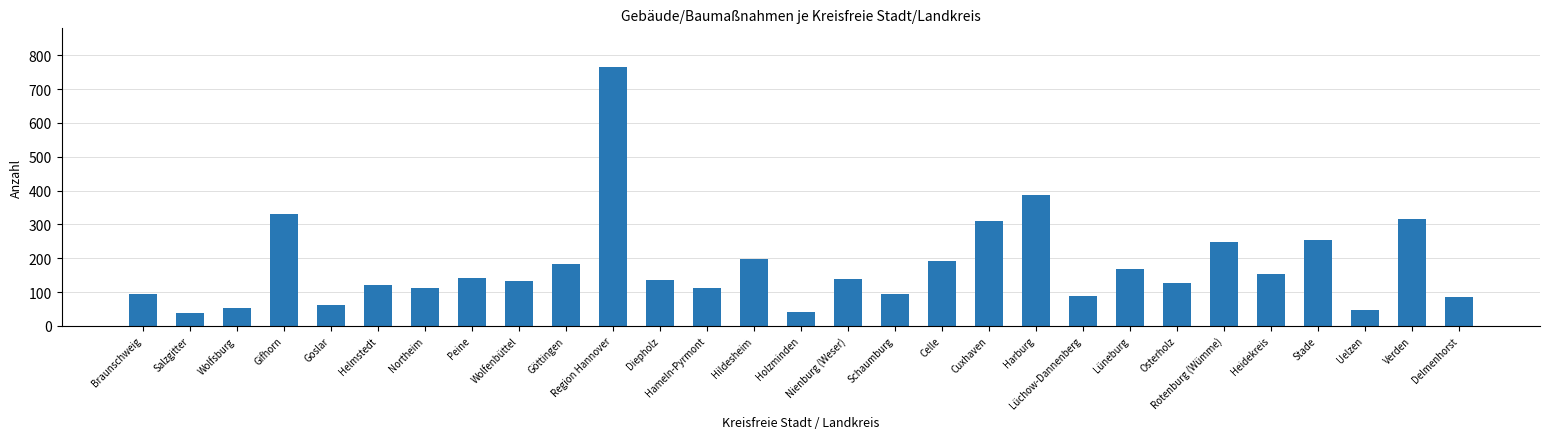

Is it true that the value at Wolfenbüttel is 236?

False